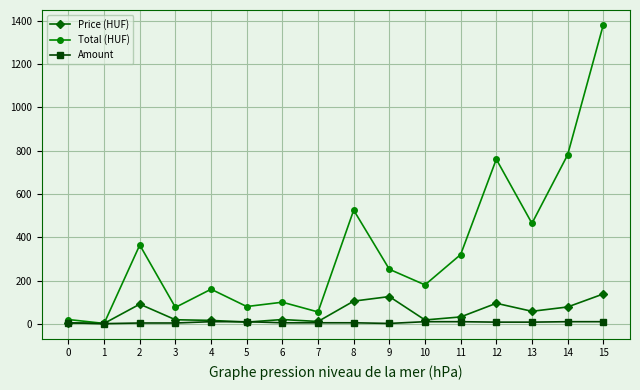

Which series has the largest total across all categories?

Total (HUF)